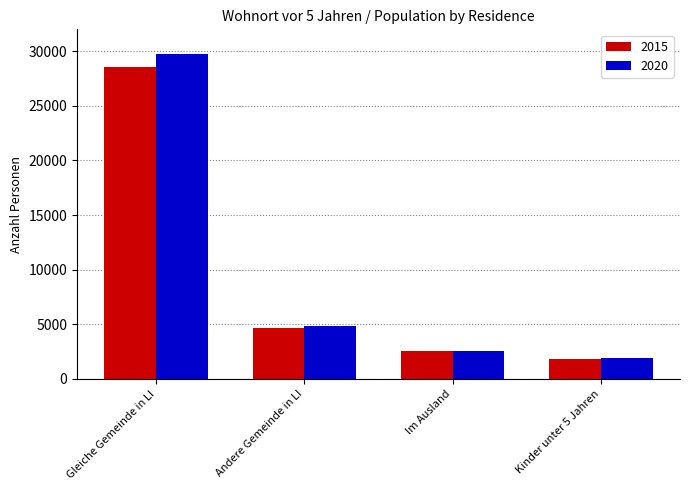

What is the difference between the maximum and minimum values in the 2015 series?

26717